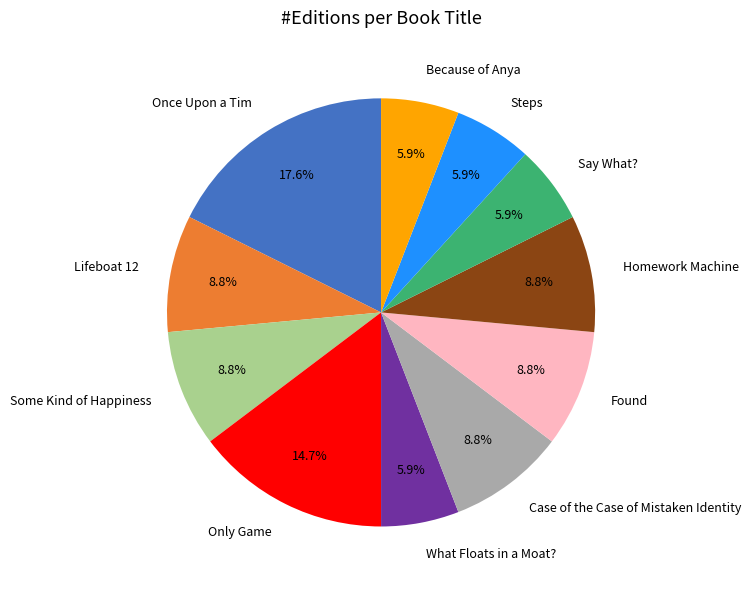

What percentage do Because of Anya and Lifeboat 12 together represent?

14.7%